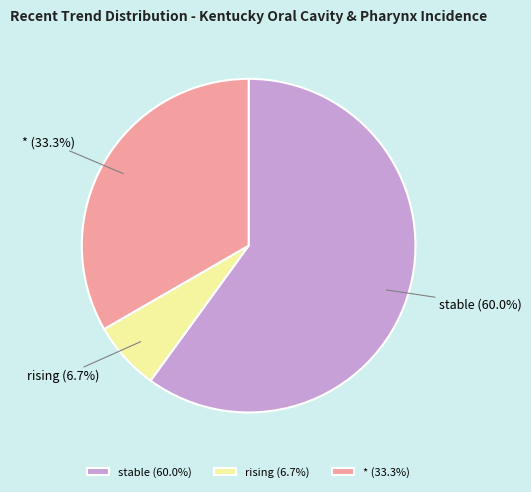

Count the number of slices in the pie.

3